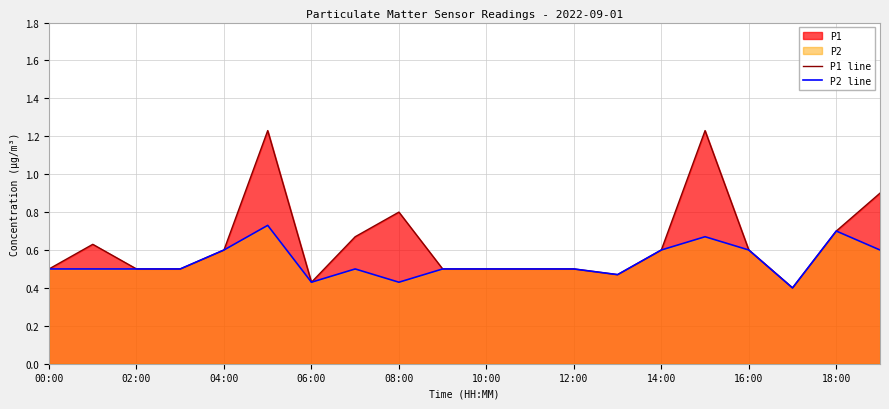

Rank the series by their maximum value, from highest to lowest.

P1 line, P2 line